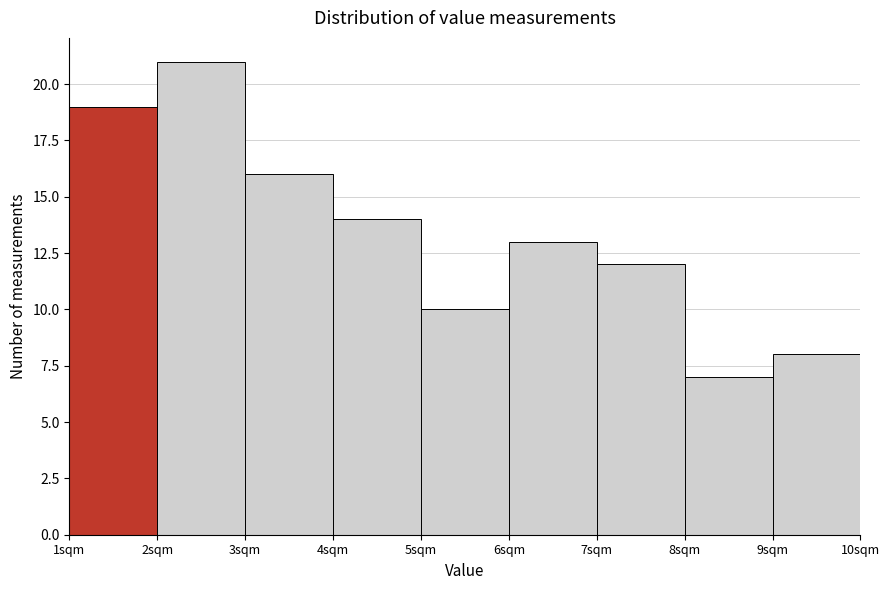

Reading left to right, transcribe this chart: for each bar, give the range it covers on the x-axis and its height. The values are not printed on the chart, so give them approximately, as read against the axis.

1 to 2: 19
2 to 3: 21
3 to 4: 16
4 to 5: 14
5 to 6: 10
6 to 7: 13
7 to 8: 12
8 to 9: 7
9 to 10: 8